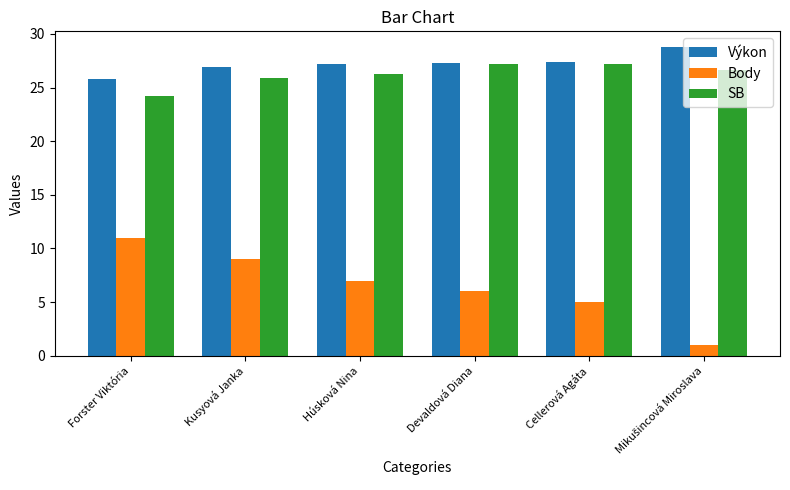

Read the Body value at Forster Viktória.

11.0